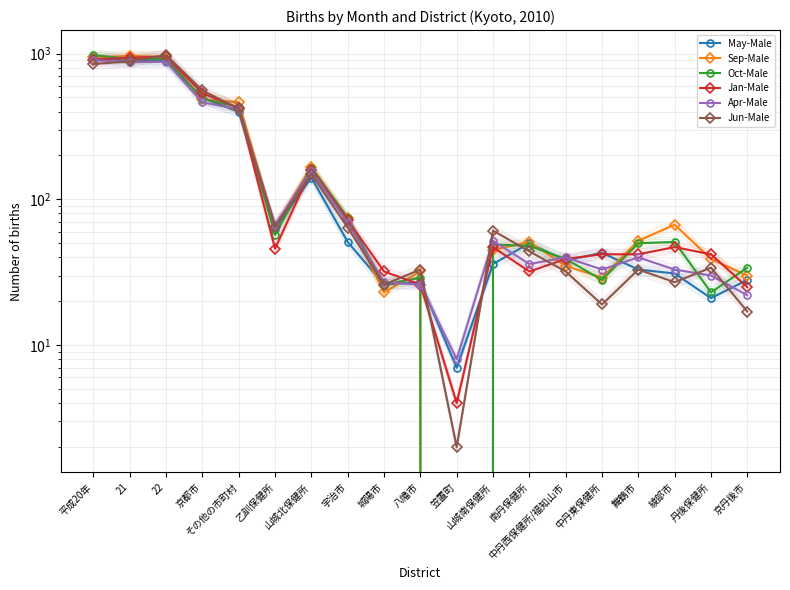

What is the label of the 4th point from the left?

京都市